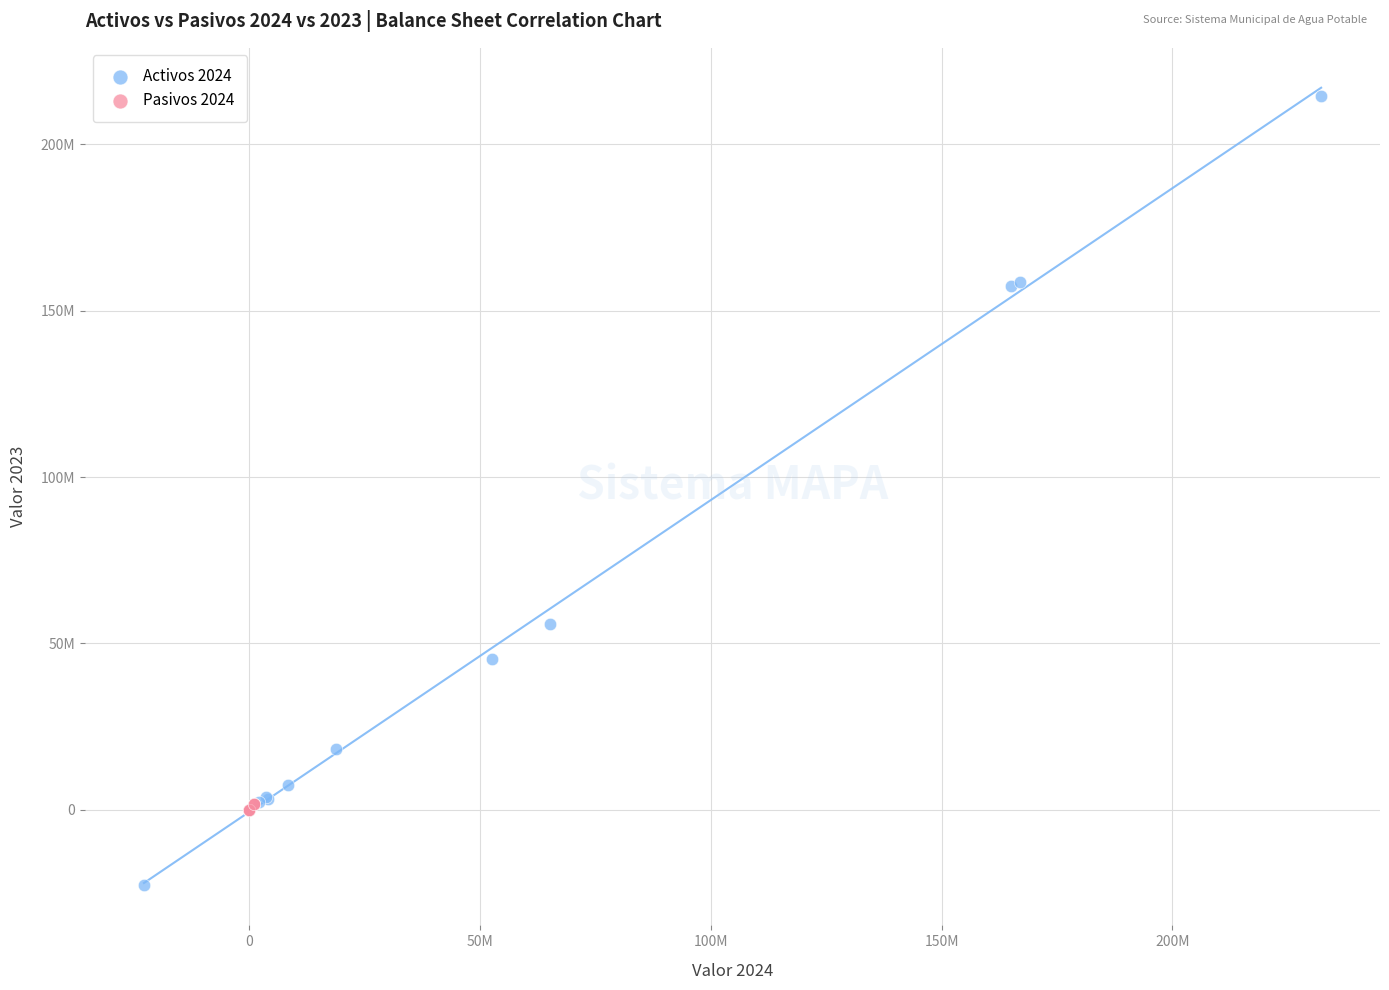

What are all the series names shown in the legend?

Activos 2024, Pasivos 2024